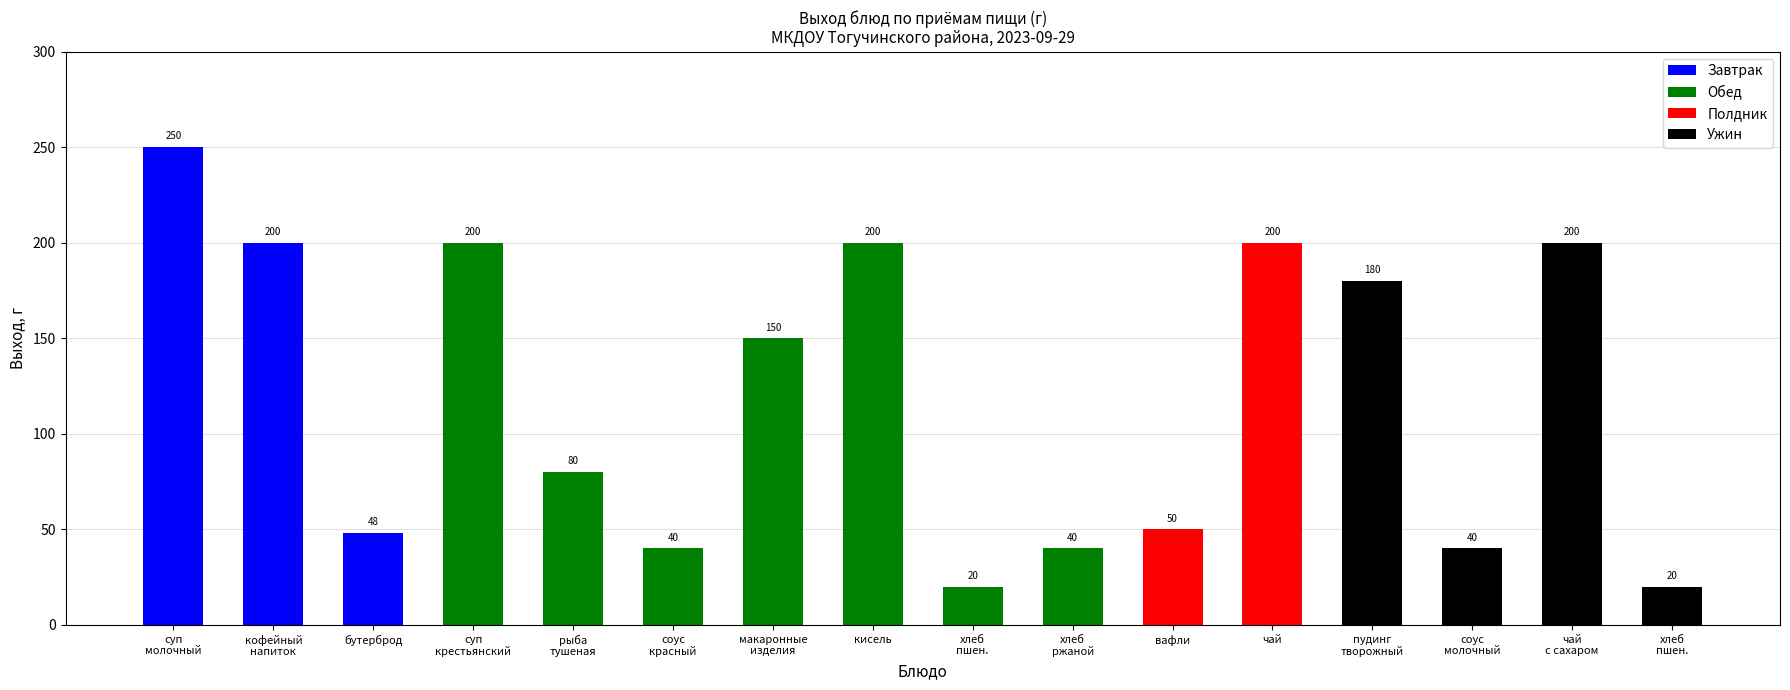

Reading left to right, what are all the values shown in this chart?

250	200	48	200	80	40	150	200	20	40	50	200	180	40	200	20